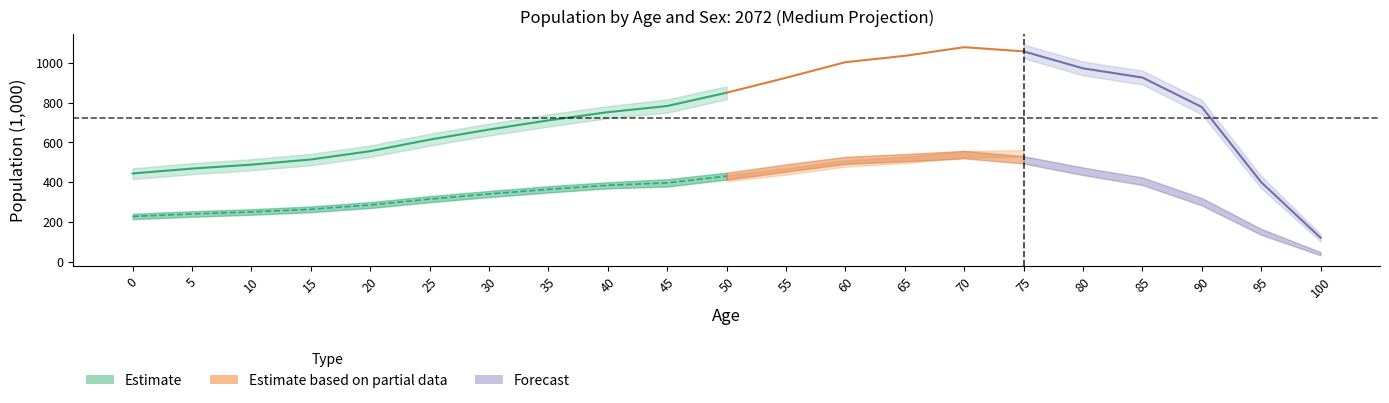

How many series are shown in this chart?

3